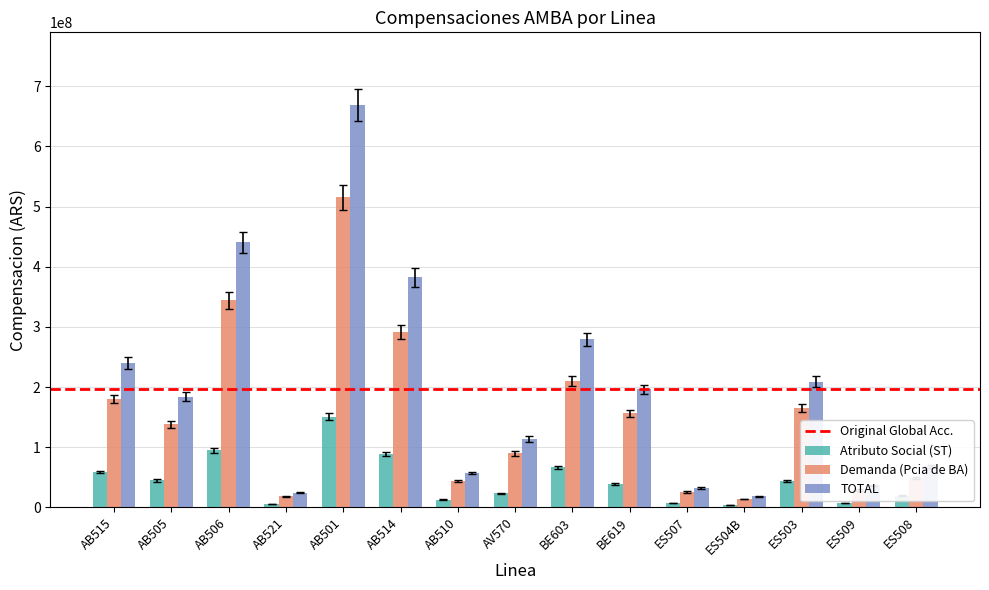

Rank the series by their average value, from highest to lowest.

TOTAL, Demanda (Pcia de BA), Atributo Social (ST)